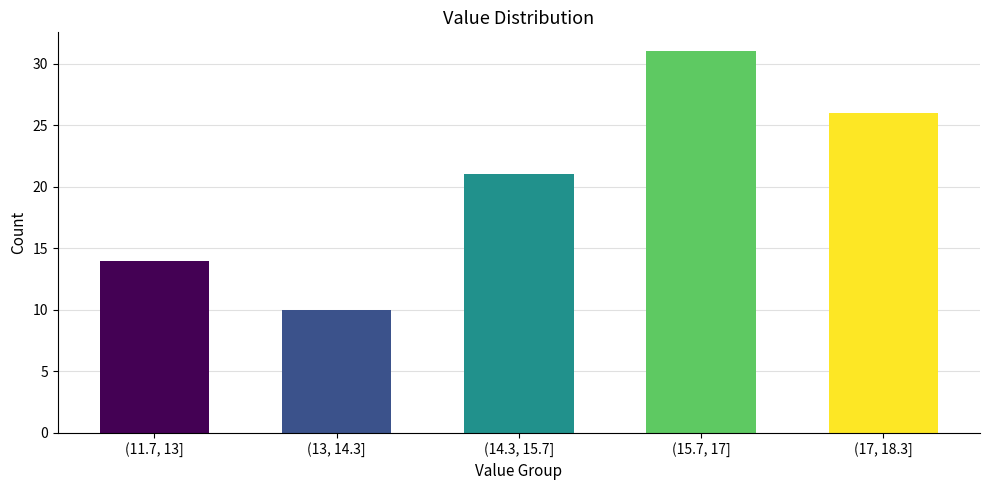

Reading right to left, extract all data points from this chart.

(17, 18.3]=26	(15.7, 17]=31	(14.3, 15.7]=21	(13, 14.3]=10	(11.7, 13]=14